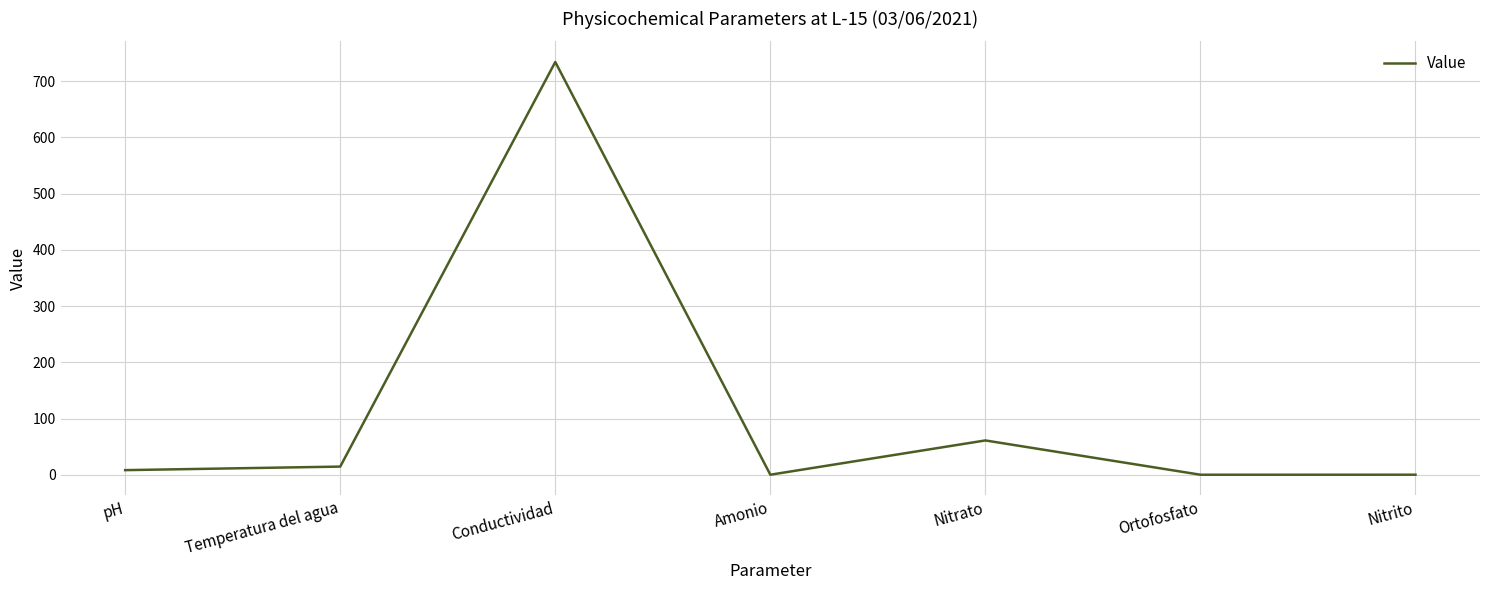

How many interior local peaks (higher than both neighbors) does the data have?

2